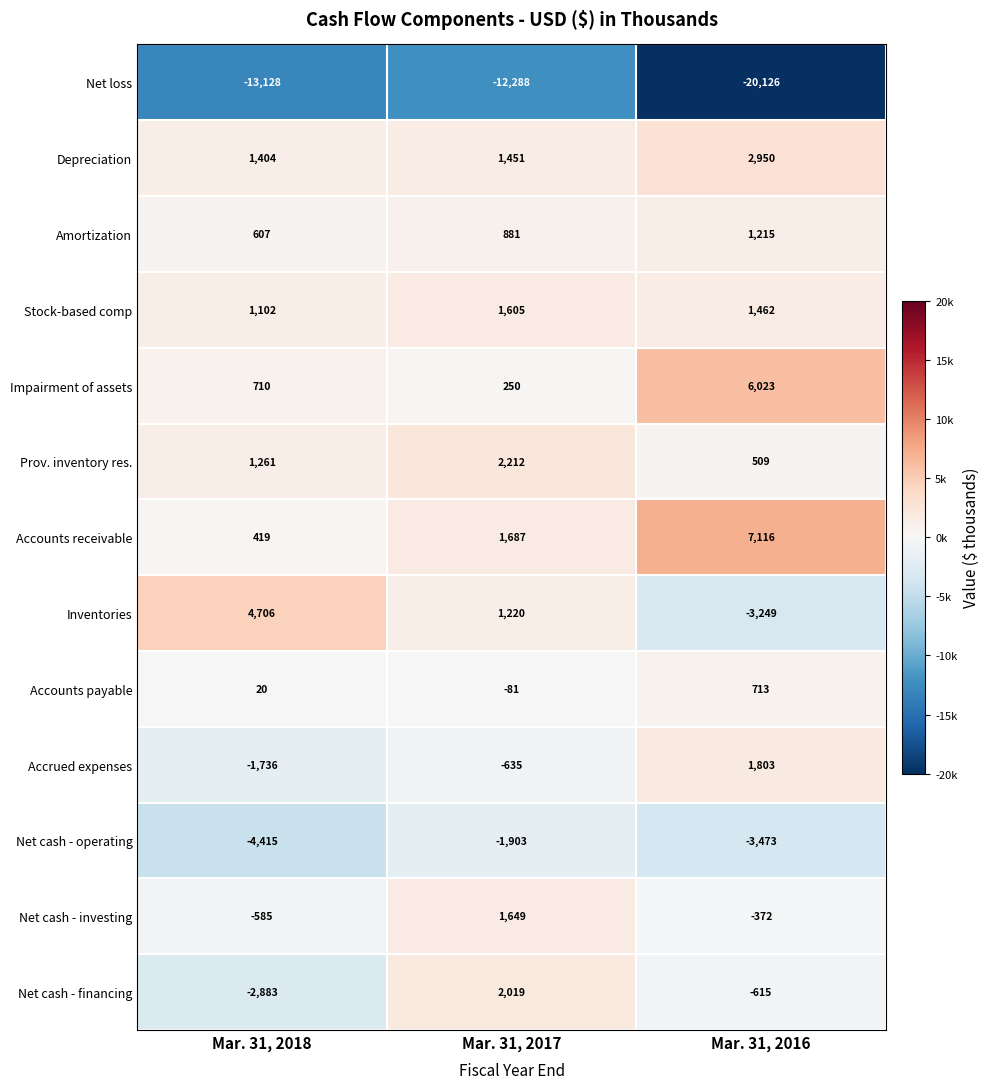

Is it true that Prov. inventory res. equals 2212 at Mar. 31, 2017?

True